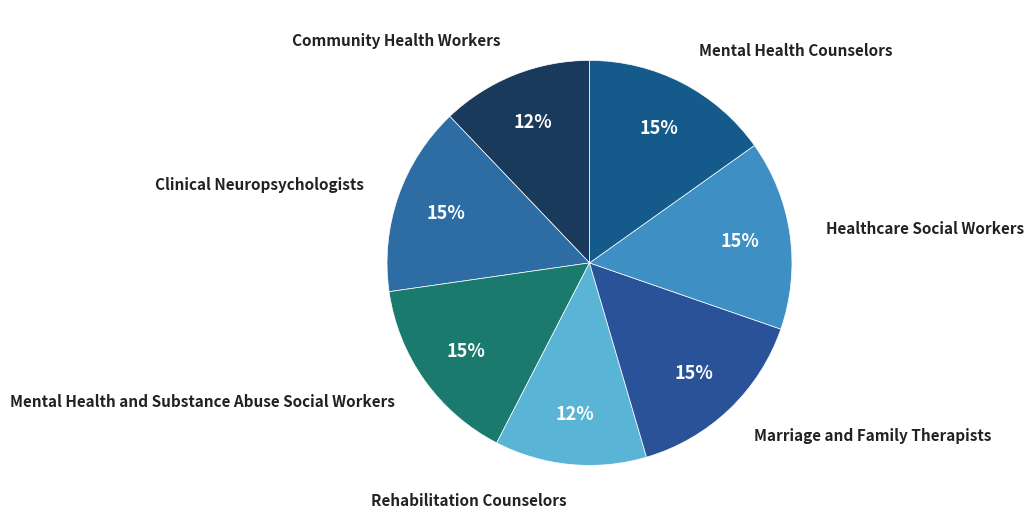

To the nearest percent, what percentage of the pie is Mental Health Counselors?

15%